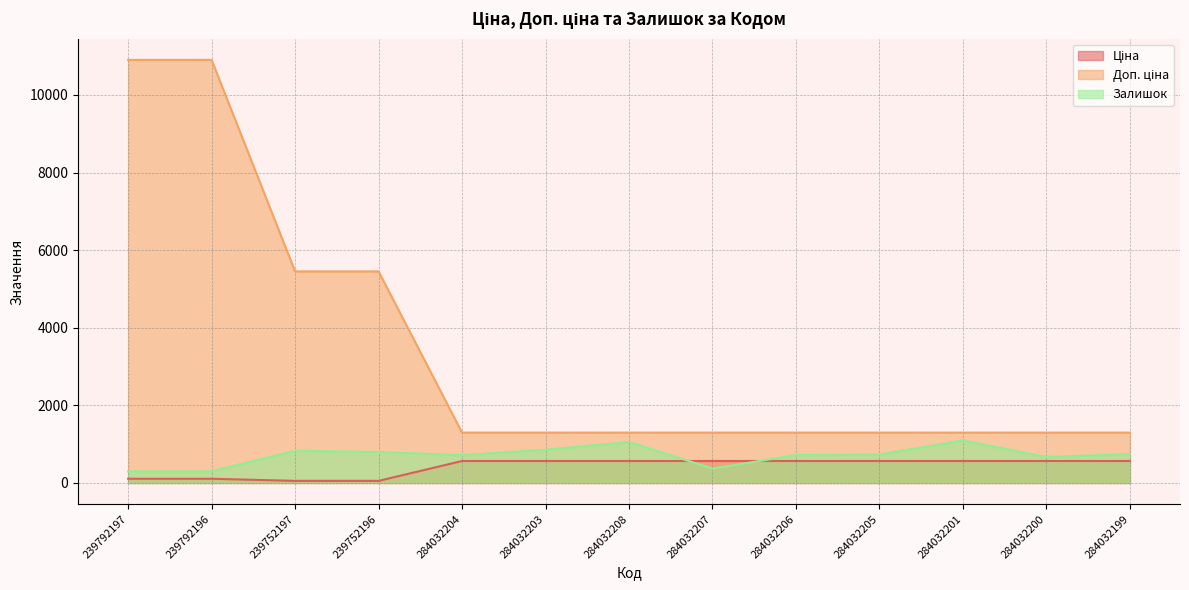

List the labels in order of Залишок value, largest first.

284032201, 284032208, 284032203, 239752197, 239752196, 284032199, 284032205, 284032206, 284032204, 284032200, 284032207, 239792197, 239792196